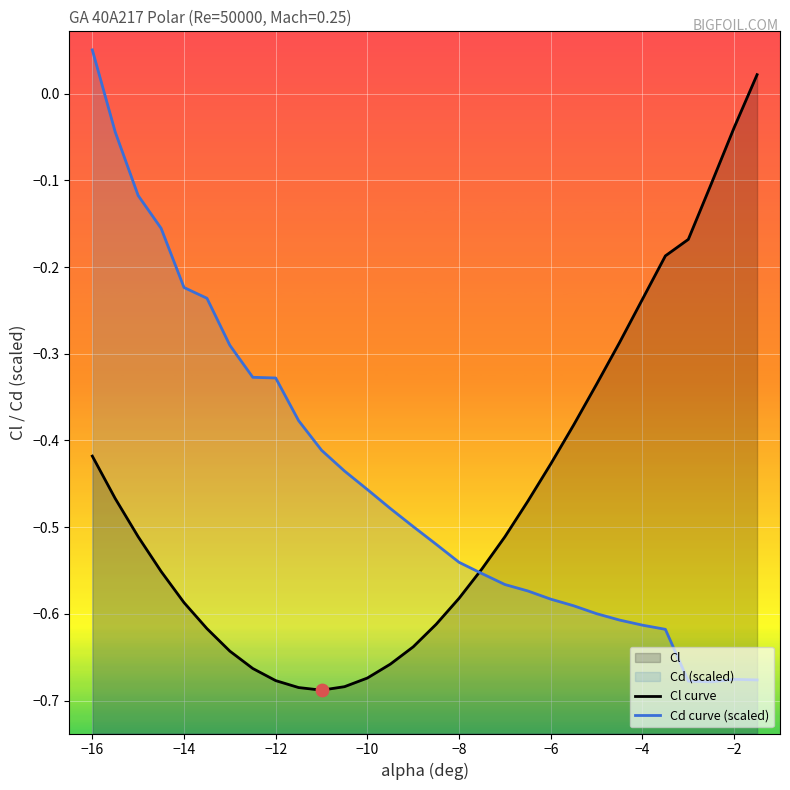

At how many categories does at least one series exceed 0?

2